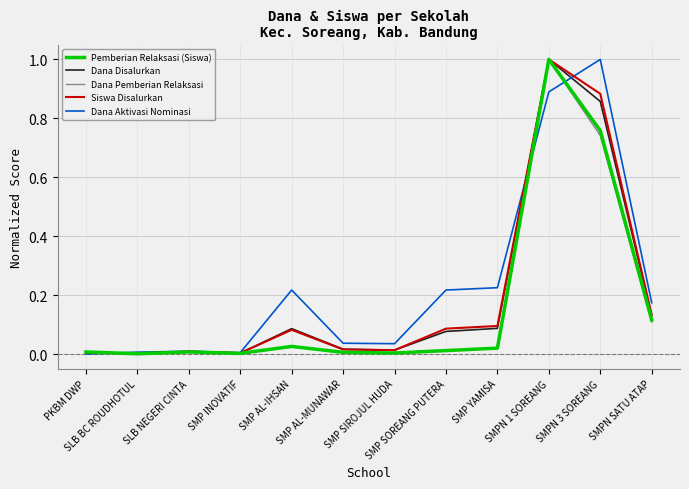

In Siswa Disalurkan, how many points are higher than both neighbors (excluding endpoints)?

3